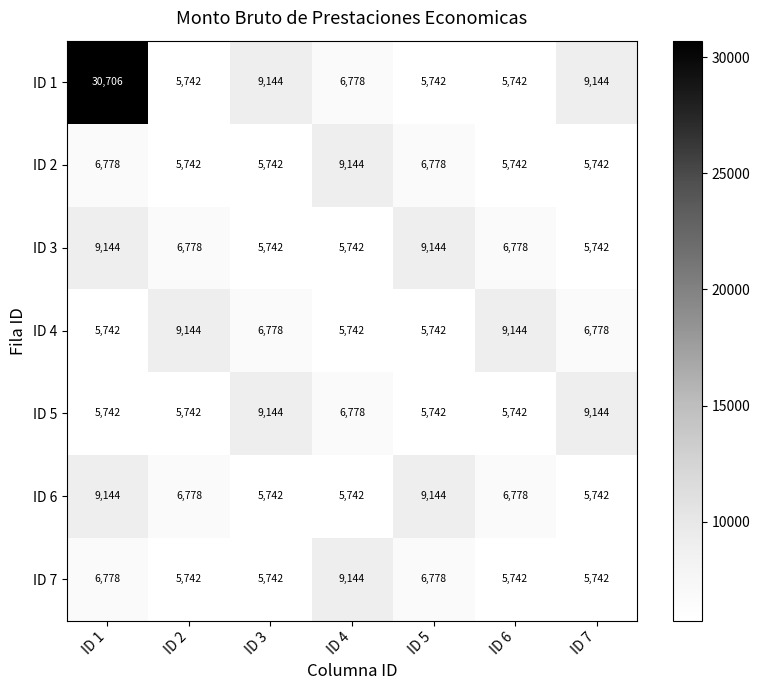

What is the sum of the ID 7 values at ID 1 and ID 6?

12520